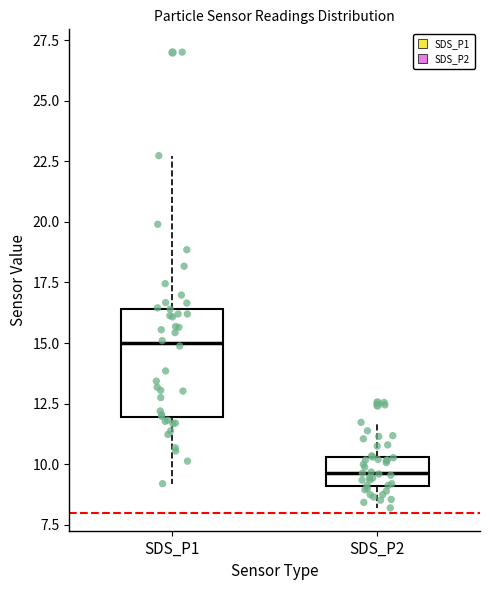

Reading left to right, read every box against the y-axis: the position of its median line, the range the box covers, and the ends of its whiskers. The values are not printed on the chart, so give them approximately, as read against the axis.

SDS_P1: median 15.0, box 12.0 to 16.5, whiskers 9.0 to 22.5
SDS_P2: median 9.5, box 9.0 to 10.5, whiskers 8.0 to 11.5